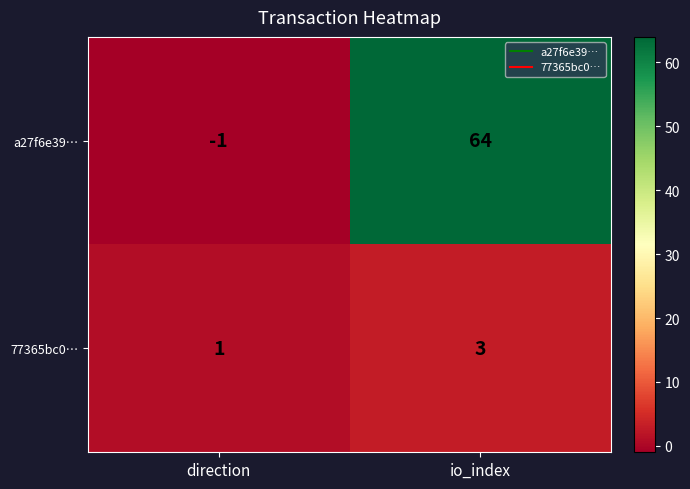

Which label corresponds to the largest value in the chart?

io_index